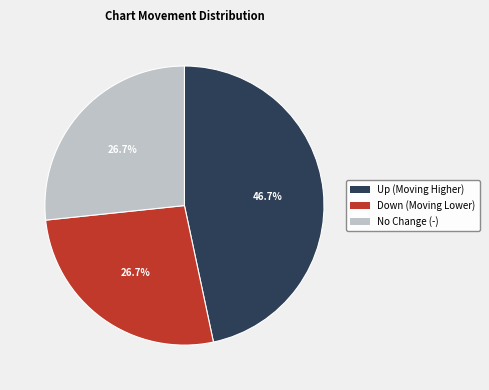

To the nearest percent, what is the average slice percentage?

33%